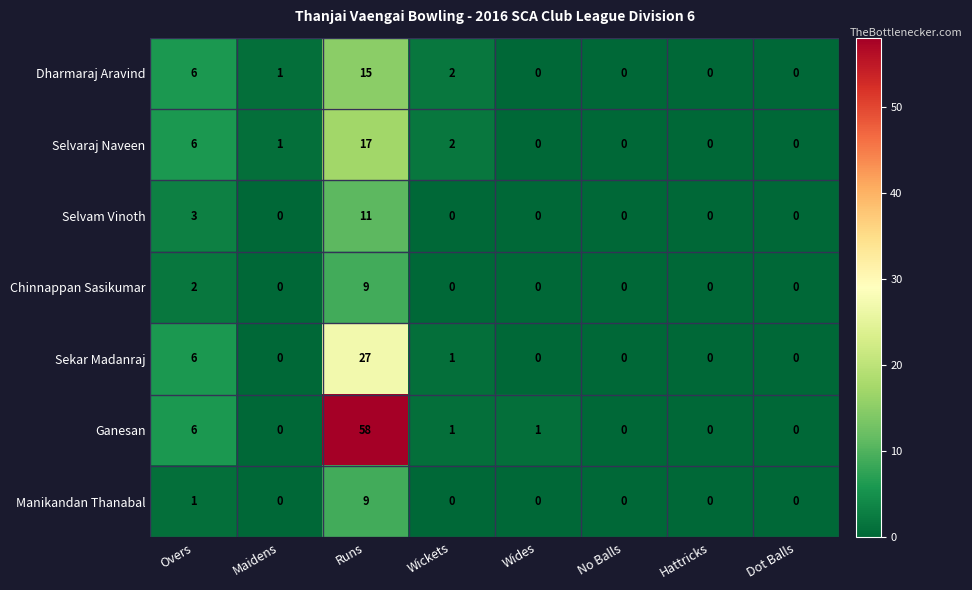

Count the number of data series in this chart.

7